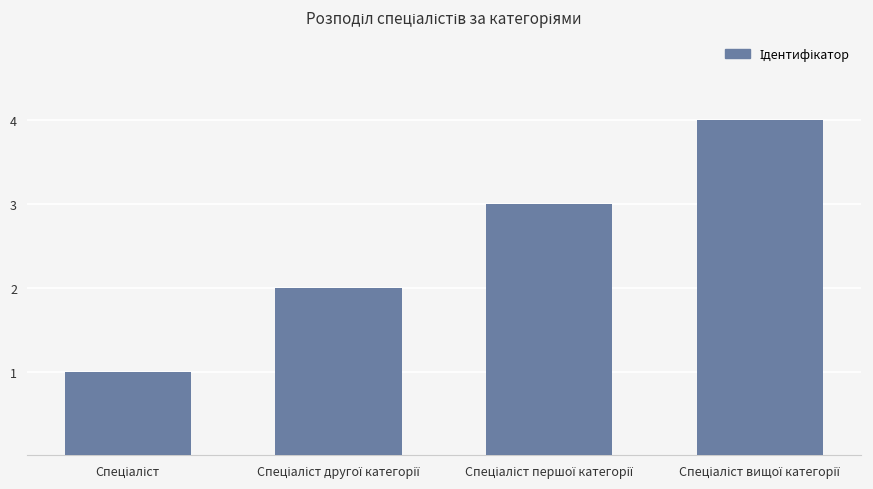

What is the sum of all values?

10